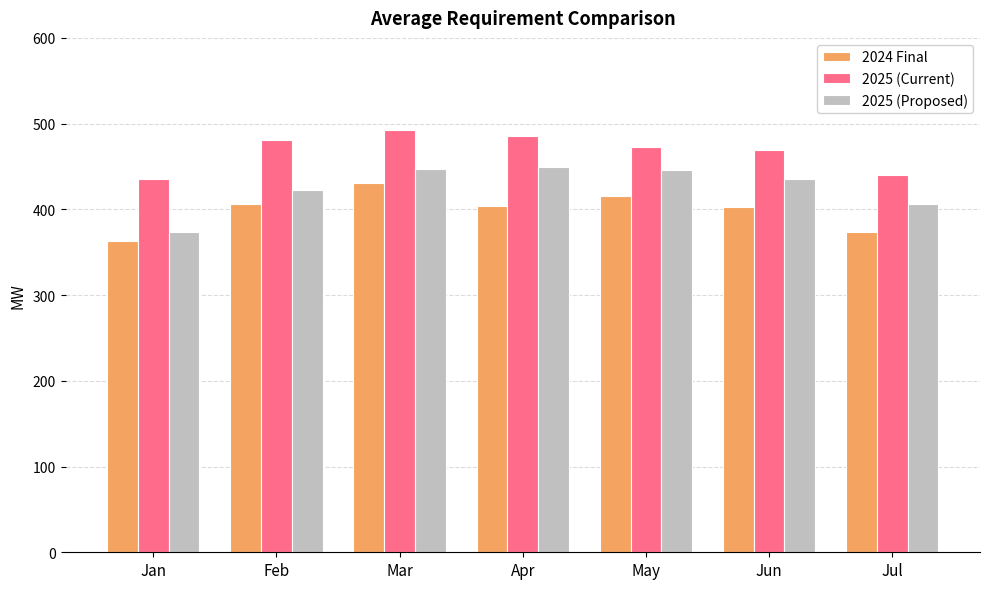

At how many categories does at least one series exceed 403?

7